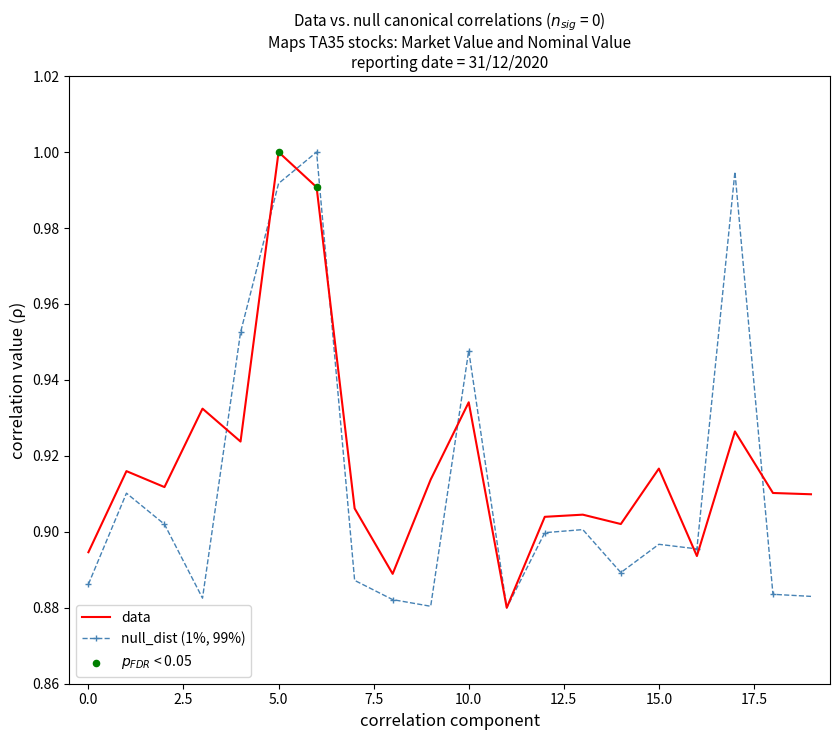

List the series in order of their overall mean, highest first.

data, null_dist (1%, 99%)